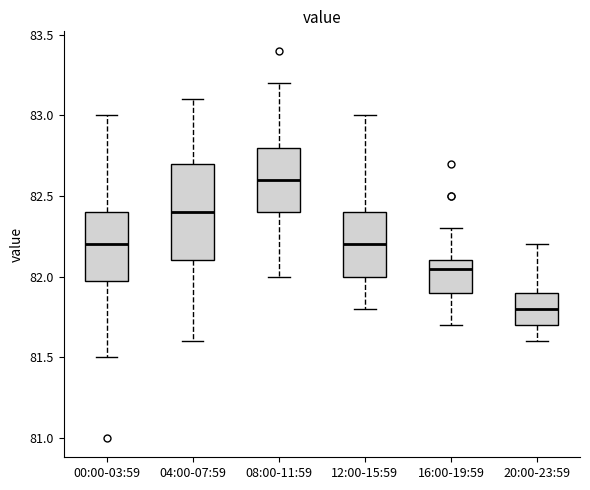

Reading left to right, transcribe this box plot: for each box, give where its median line is, the range the box spans, and where its two whiskers end, as read against the y-axis. The values are not printed on the chart, so give them approximately, as read against the axis.

00:00-03:59: median 82.20, box 82.00 to 82.40, whiskers 81.50 to 83.00
04:00-07:59: median 82.40, box 82.10 to 82.70, whiskers 81.60 to 83.10
08:00-11:59: median 82.60, box 82.40 to 82.80, whiskers 82.00 to 83.20
12:00-15:59: median 82.20, box 82.00 to 82.40, whiskers 81.80 to 83.00
16:00-19:59: median 82.05, box 81.90 to 82.10, whiskers 81.70 to 82.30
20:00-23:59: median 81.80, box 81.70 to 81.90, whiskers 81.60 to 82.20